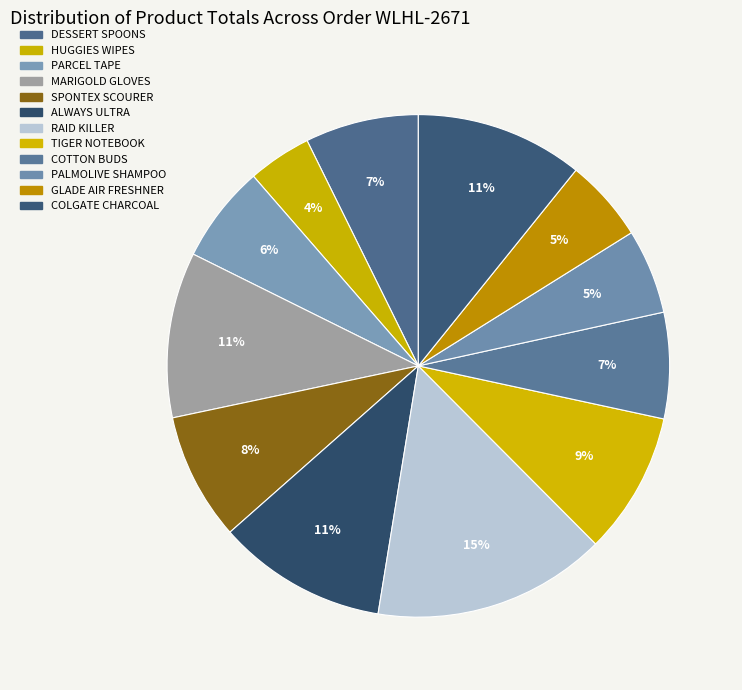

Which has a higher value, COTTON BUDS or GLADE AIR FRESHNER?

COTTON BUDS